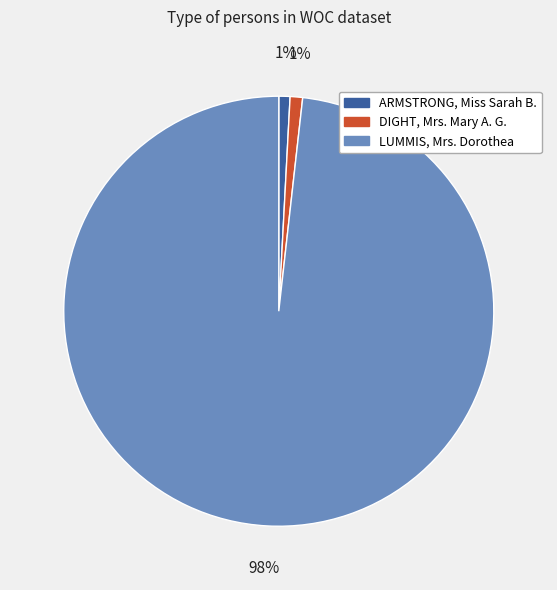

What percentage is the ARMSTRONG, Miss Sarah B. slice, to the nearest percent?

1%